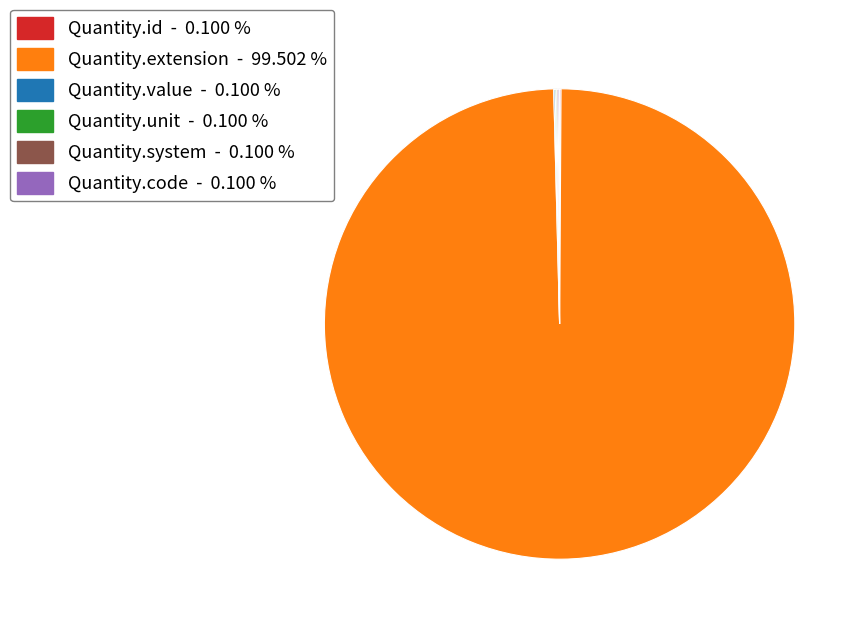

Is there any slice that represents more than half of the pie?

Yes